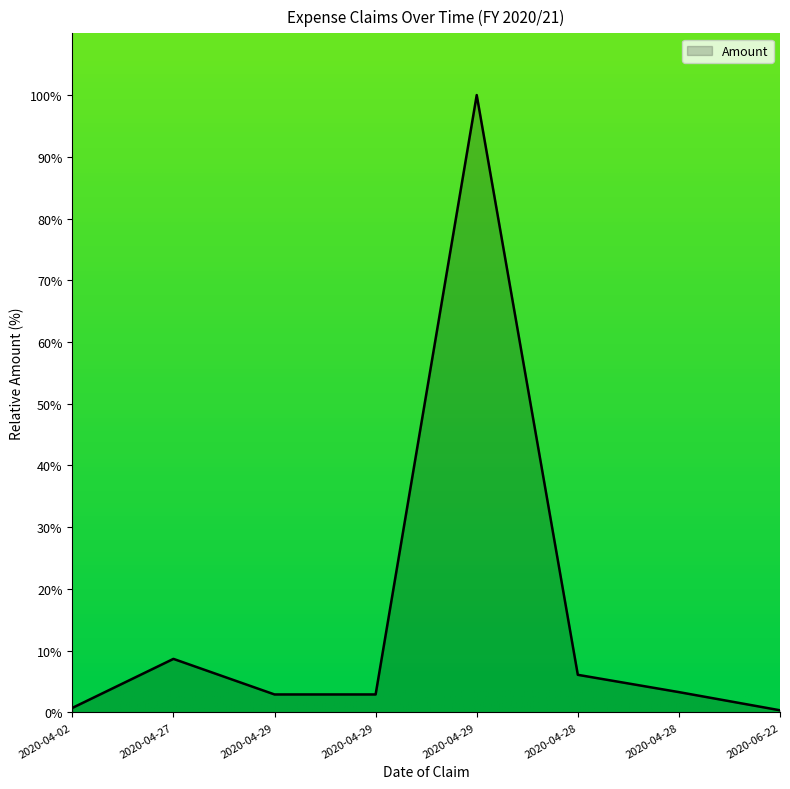

What is the label of the 6th point from the right?

2020-04-29